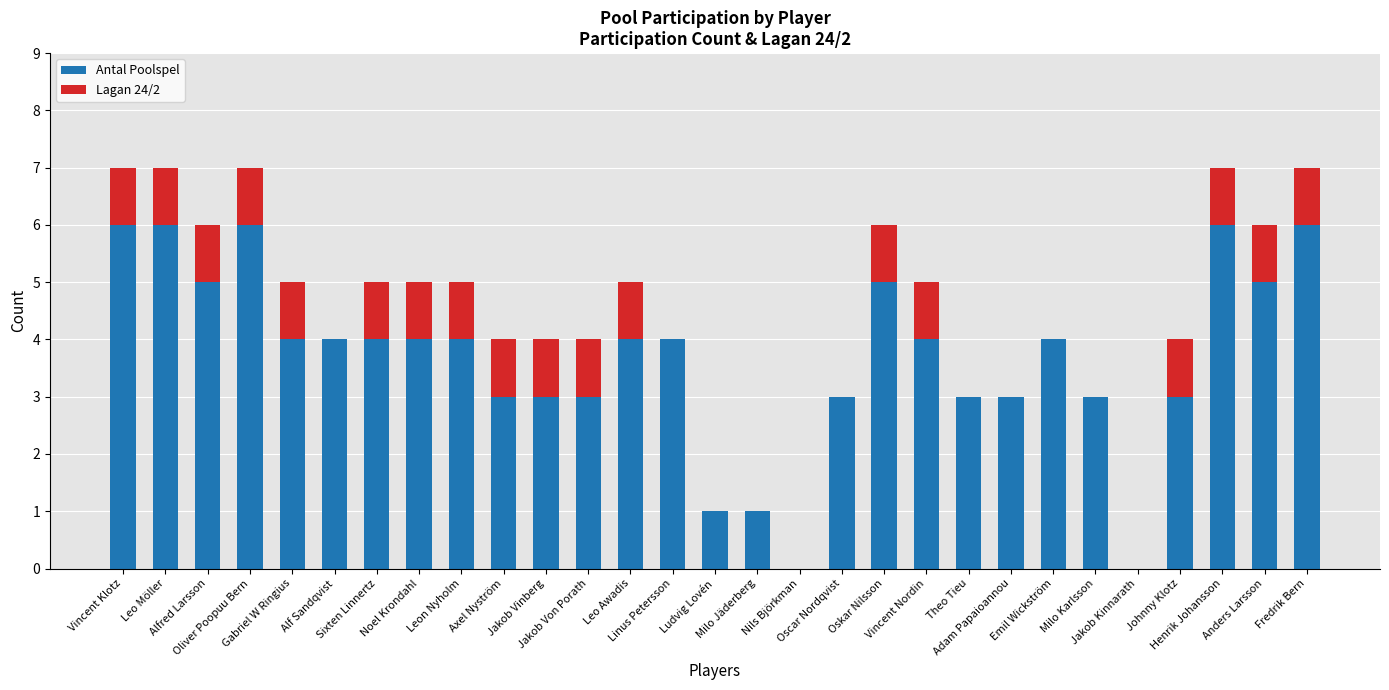

What is the maximum value for Antal Poolspel?

6